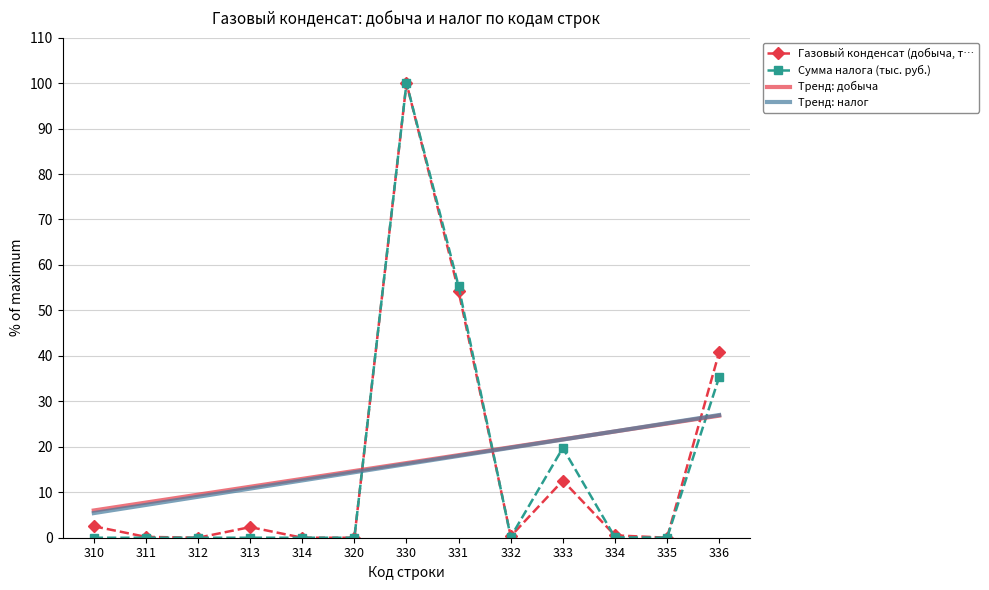

What is the difference between the second highest and minimum values in the Газовый конденсат (добыча, т… series?

54.2